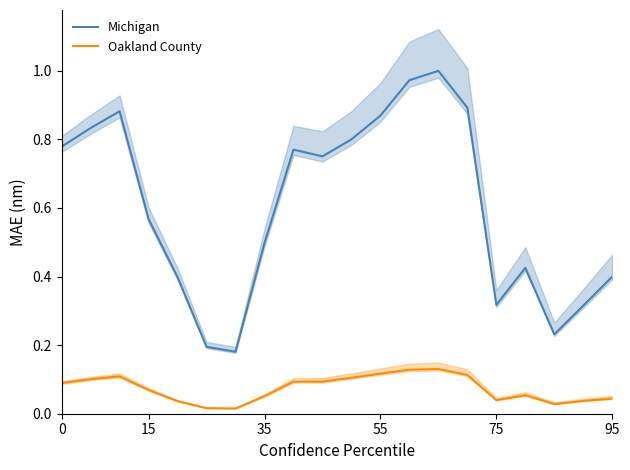

Which series has the largest total across all categories?

Michigan